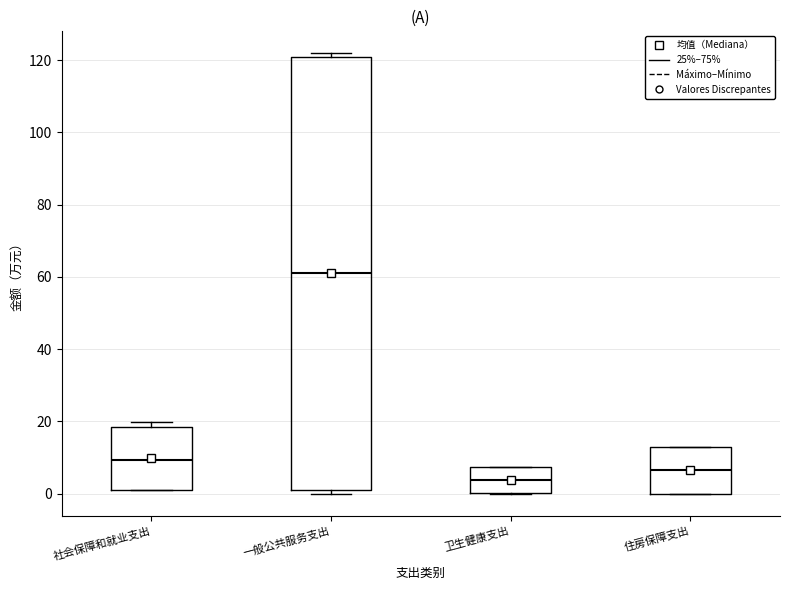

Reading left to right, read every box against the y-axis: the position of its median line, the range the box covers, and the ends of its whiskers. The values are not printed on the chart, so give them approximately, as read against the axis.

社会保障和就业支出: median 10, box 2 to 18, whiskers 0 to 20
一般公共服务支出: median 60, box 2 to 120, whiskers 0 to 122
卫生健康支出: median 4, box 0 to 8, whiskers 0 to 8
住房保障支出: median 6, box 0 to 12, whiskers 0 to 12